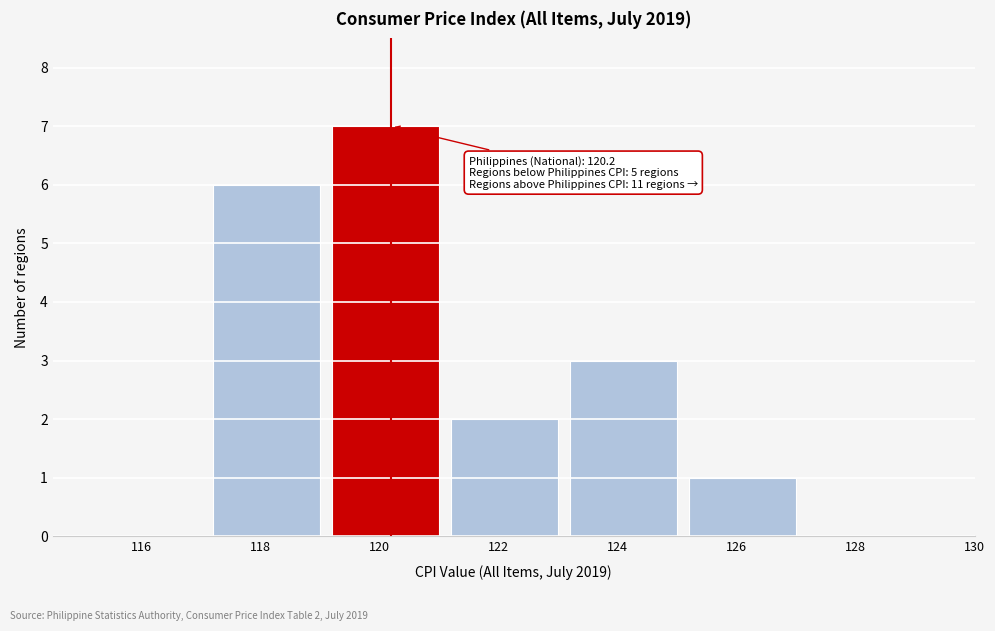

Reading left to right, list all the values displayed in this chart.

116=0	118=6	120=7	122=2	124=3	126=1	128=0